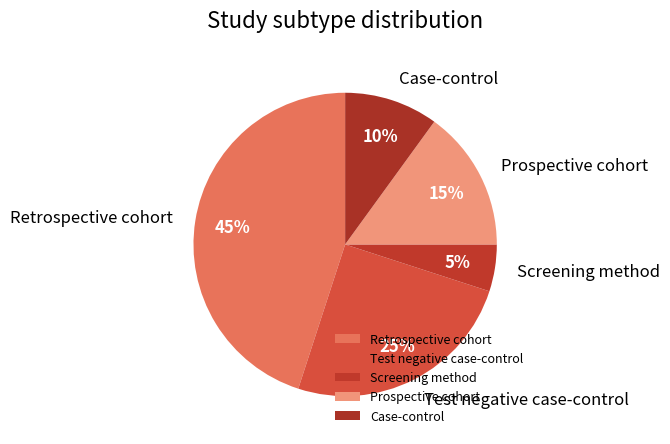

Which category has the smallest portion of the pie?

Screening method